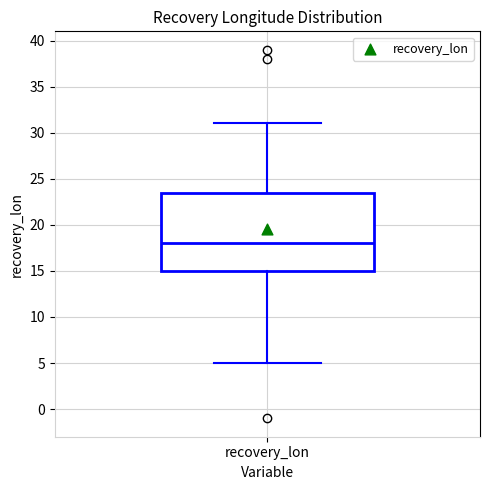

Transcribe this box plot: give where the median line is, the range the box spans, and where the two whiskers end, as read against the y-axis. The values are not printed on the chart, so give them approximately, as read against the axis.

median 18.0, box 15.0 to 23.5, whiskers 5.0 to 31.0